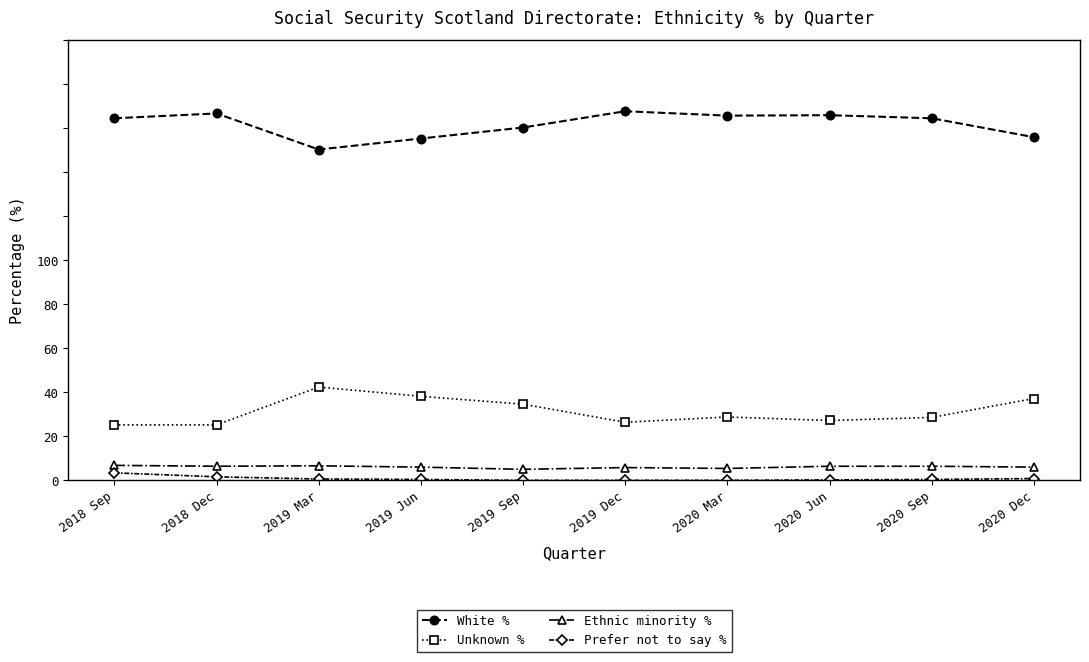

What is the label of the 1st point from the left?

2018 Sep